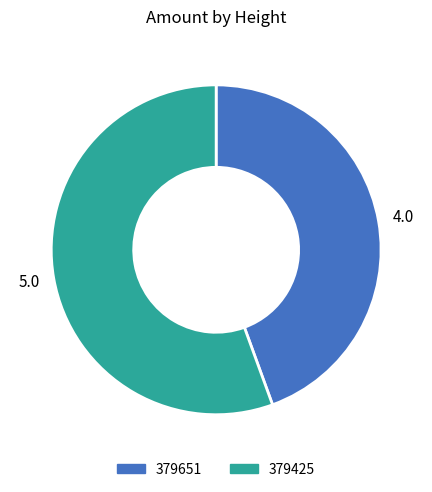

The 379425 slice represents 56% of the pie. True or false?

True